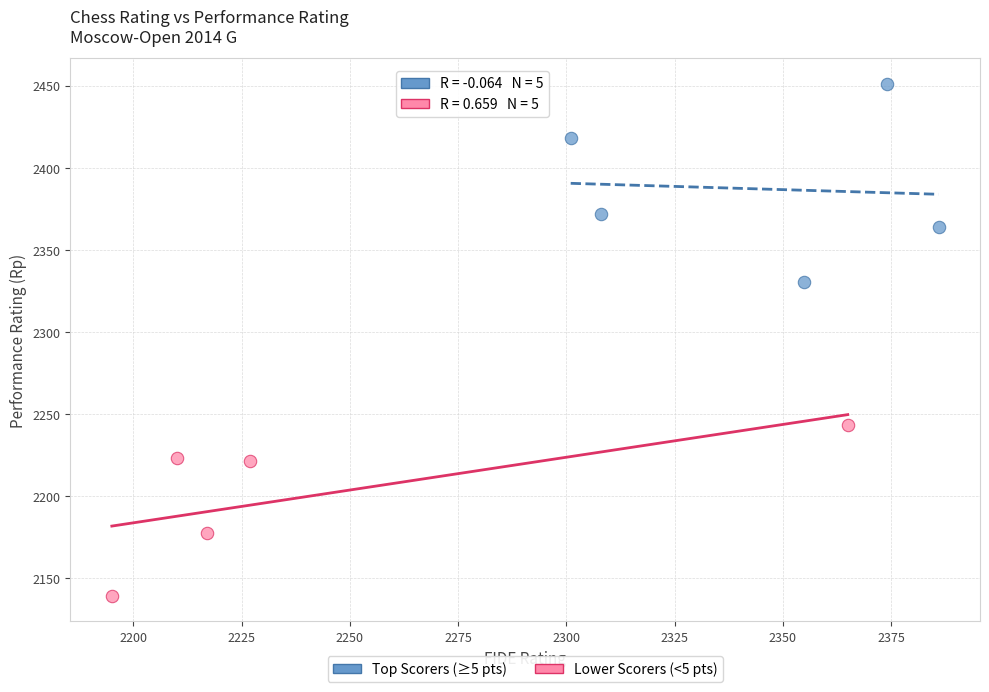

Which series reaches the minimum Y coordinate?

Lower Scorers (<5 pts)